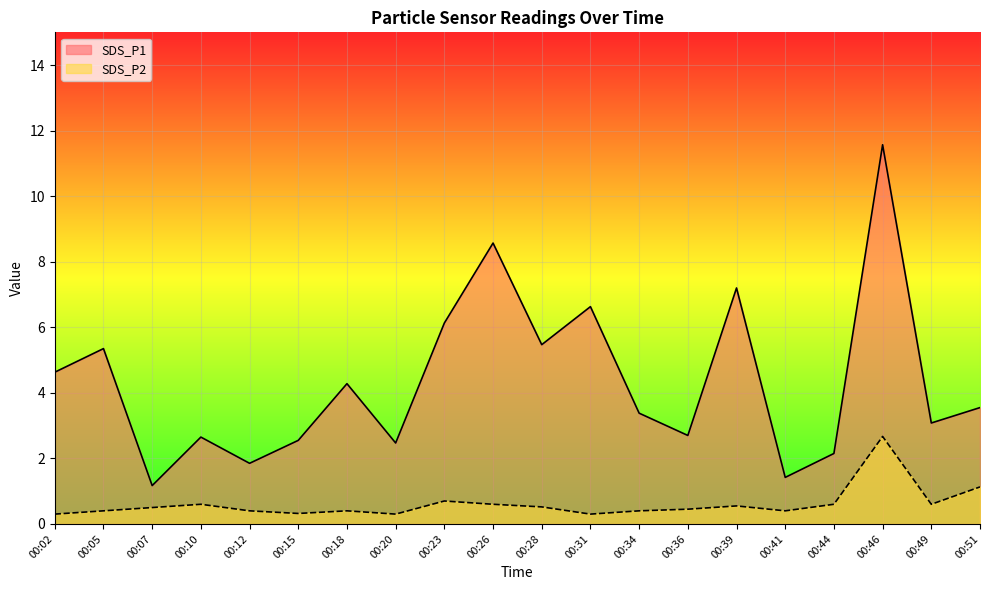

How many data points does each series have?

20